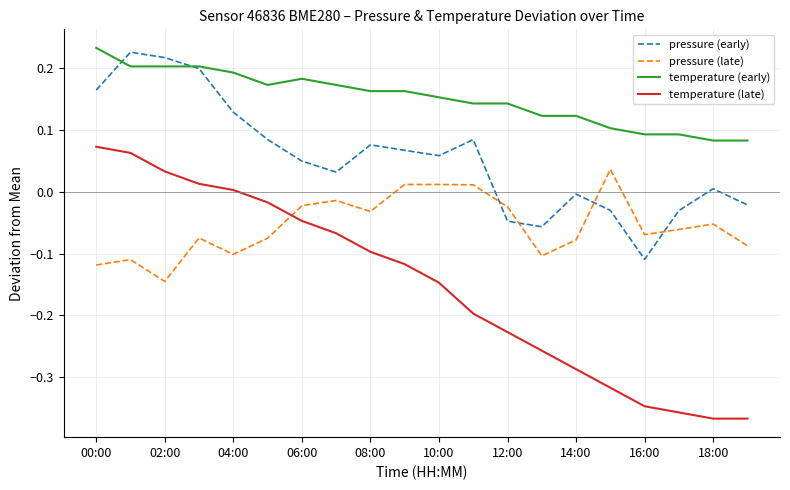

Rank the series by their average value, from highest to lowest.

temperature (early), pressure (early), pressure (late), temperature (late)